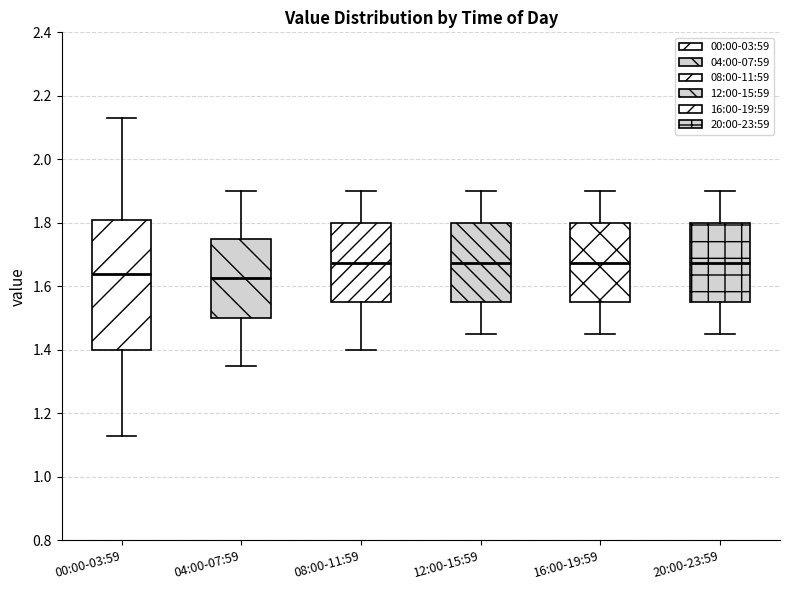

Reading left to right, read every box against the y-axis: the position of its median line, the range the box covers, and the ends of its whiskers. The values are not printed on the chart, so give them approximately, as read against the axis.

00:00-03:59: median 1.64, box 1.40 to 1.80, whiskers 1.14 to 2.14
04:00-07:59: median 1.62, box 1.50 to 1.76, whiskers 1.36 to 1.90
08:00-11:59: median 1.68, box 1.56 to 1.80, whiskers 1.40 to 1.90
12:00-15:59: median 1.68, box 1.56 to 1.80, whiskers 1.46 to 1.90
16:00-19:59: median 1.68, box 1.56 to 1.80, whiskers 1.46 to 1.90
20:00-23:59: median 1.68, box 1.56 to 1.80, whiskers 1.46 to 1.90